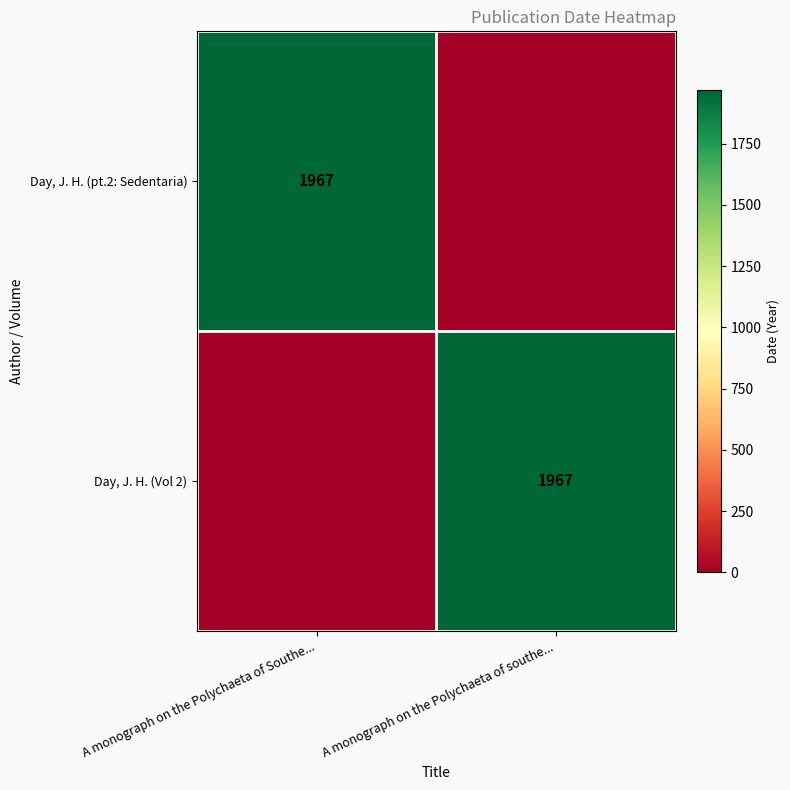

Count the number of data series in this chart.

2